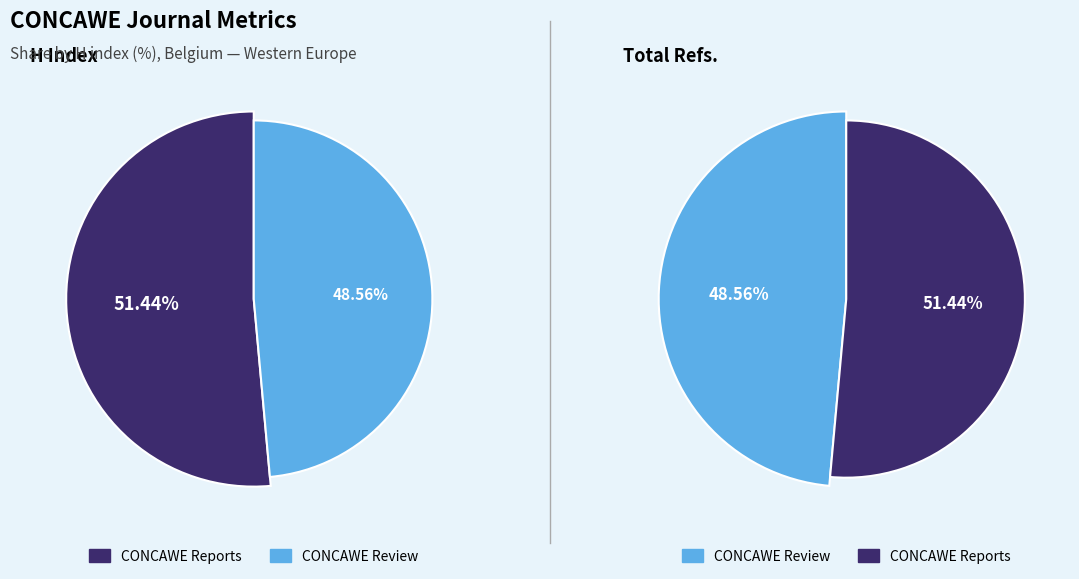

How many slices are in this pie chart?

2